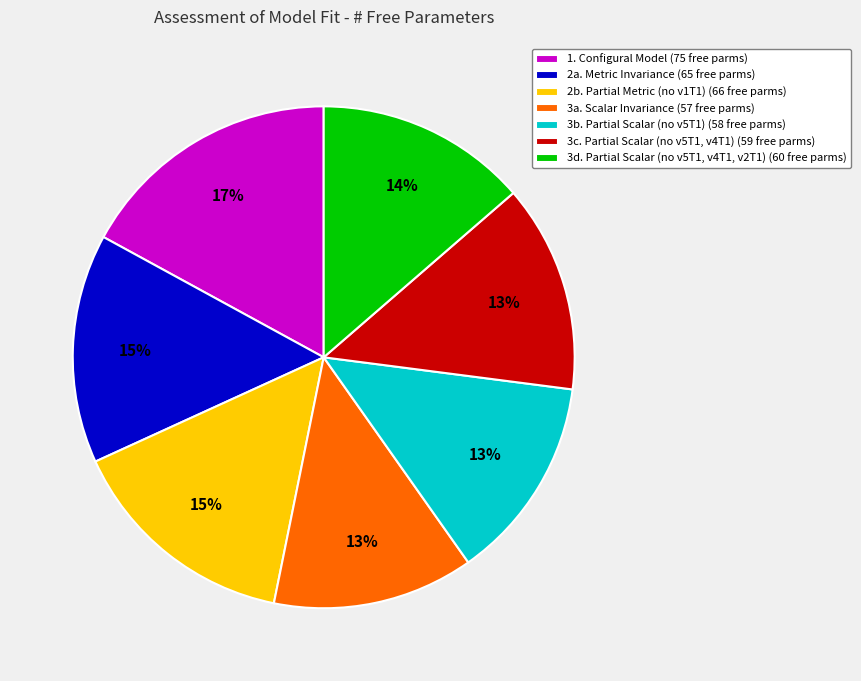

True or false: 3b. Partial Scalar (no v5T1) accounts for 13% of the total.

True